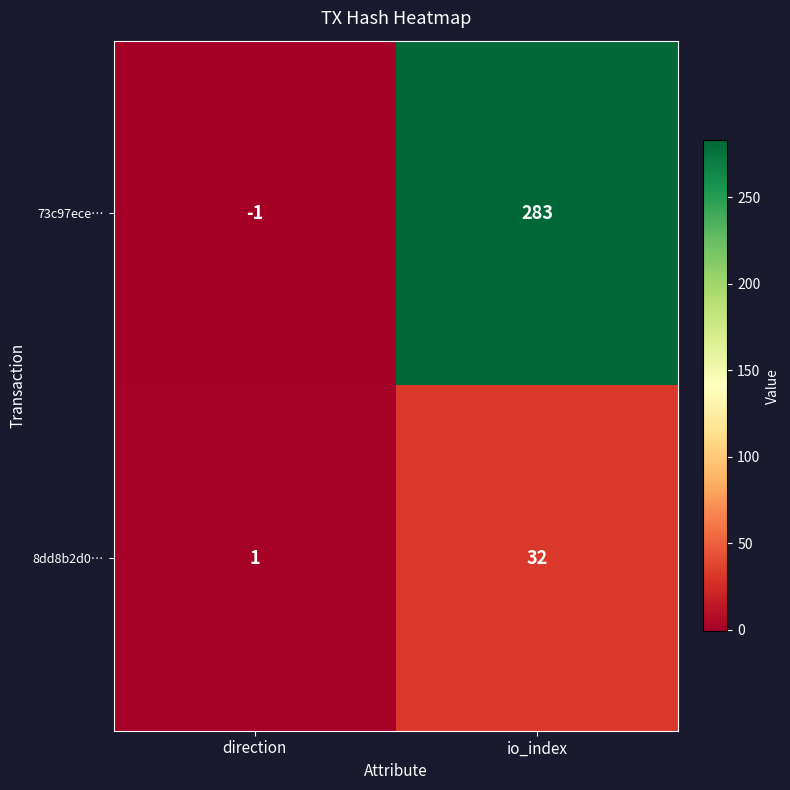

At how many categories does at least one series exceed 219?

1